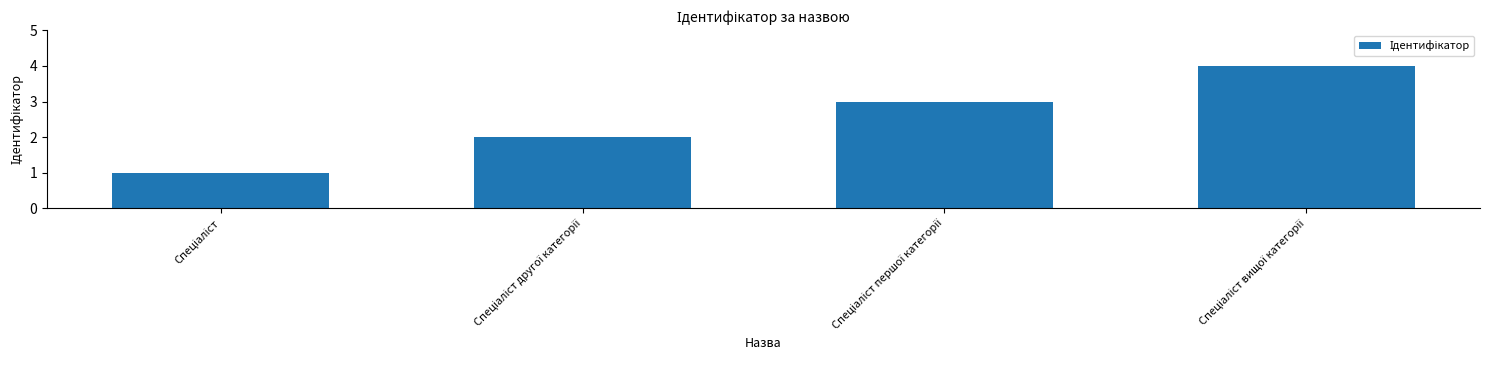

What is the difference between the maximum and minimum values?

3